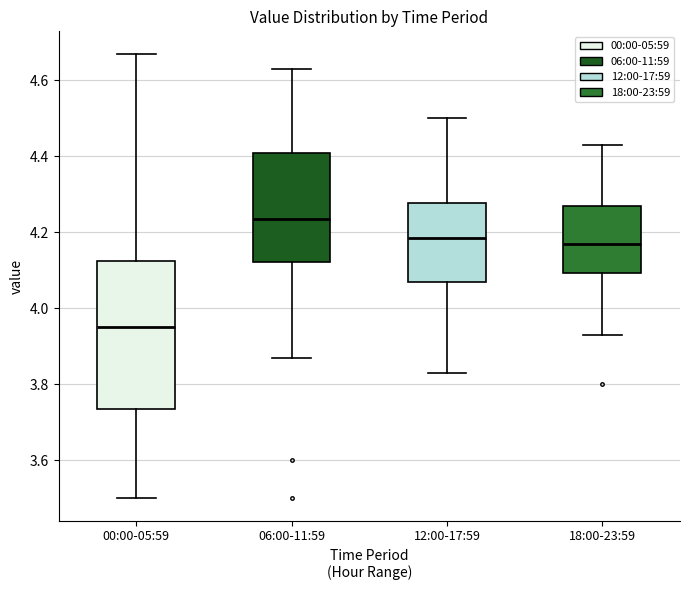

Where does the lower whisker of the box for 12:00-17:59 end on the y-axis? The values are not printed on the chart, so give them approximately, as read against the axis.

3.84